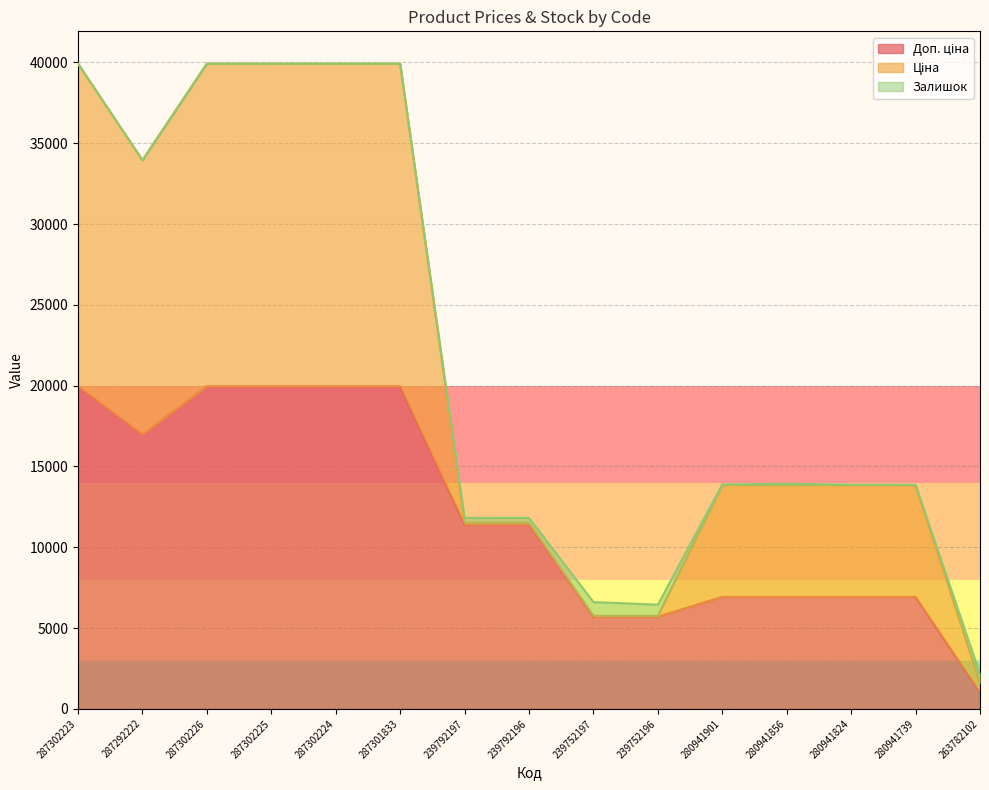

At which category does Ціна reach its first local valley?

287292222